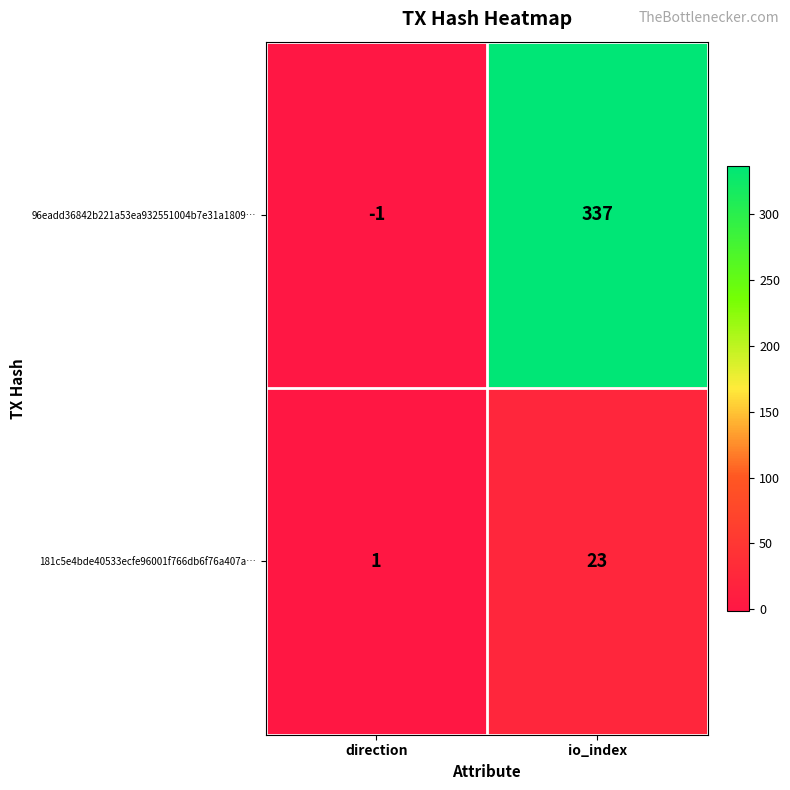

What is the sum of all 96eadd36842b221a53ea932551004b7e31a1809… values?

336